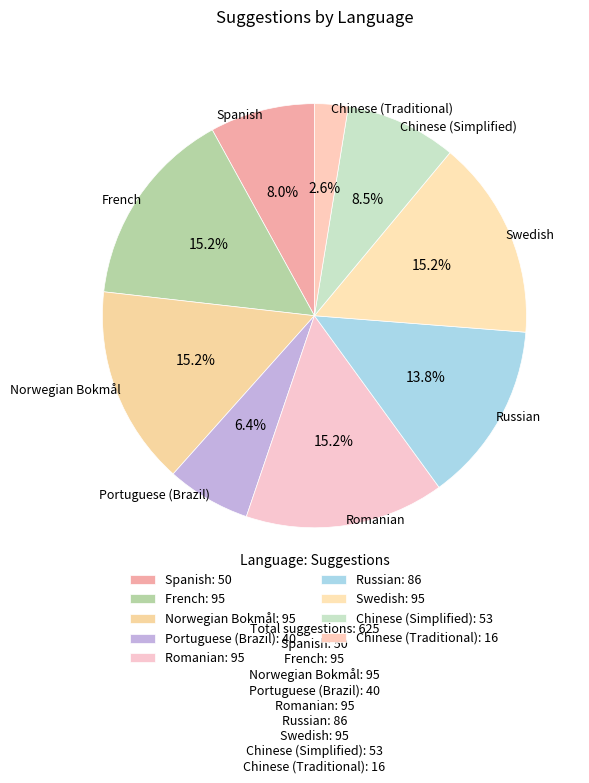

How many slices are in this pie chart?

9